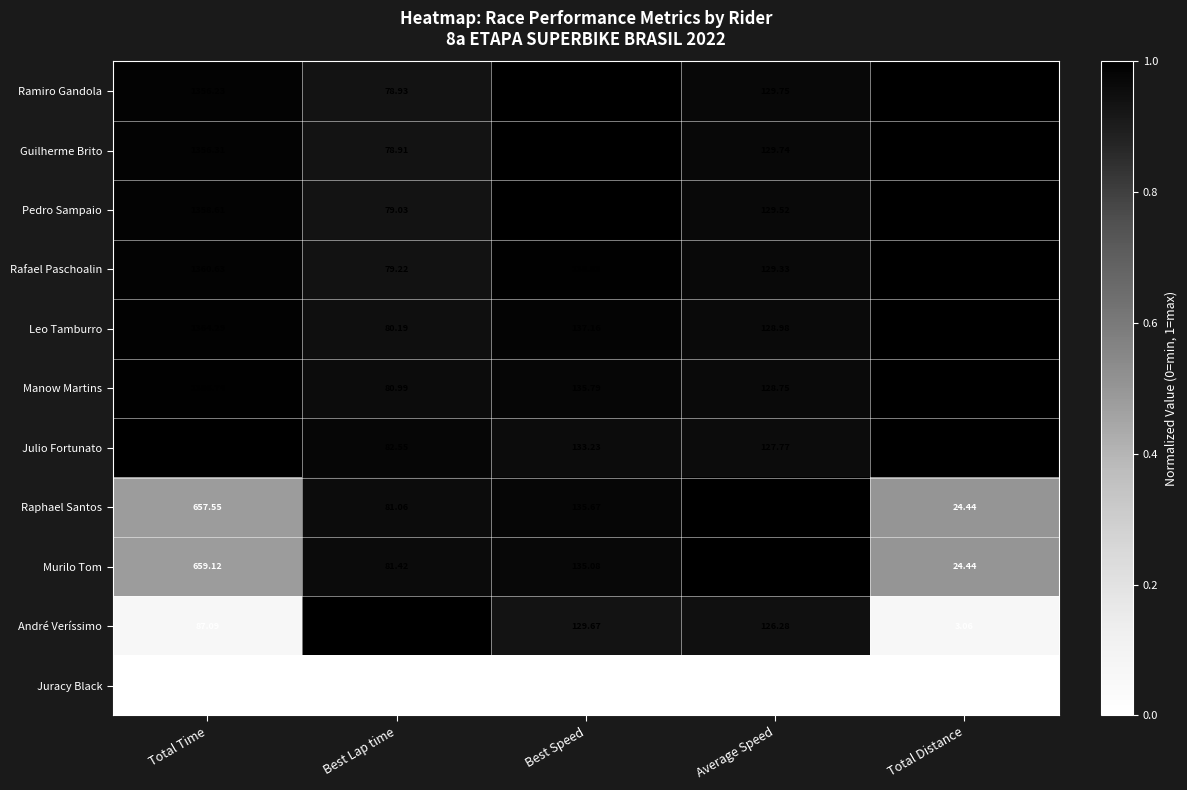

At which label does Rafael Paschoalin reach its minimum?

Total Distance